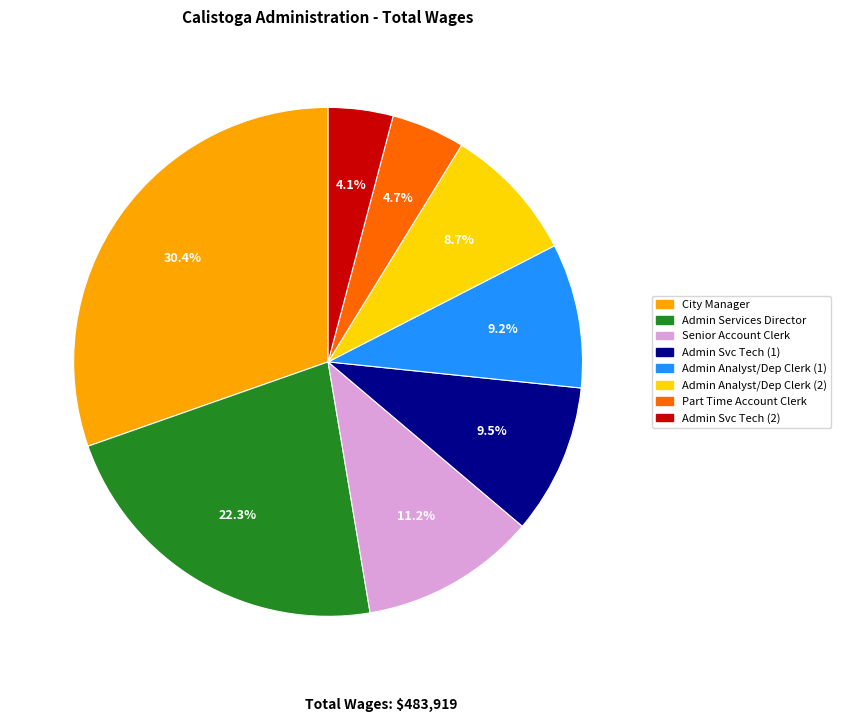

Does Admin Analyst/Dep Clerk (2) account for over 50% of the chart?

No